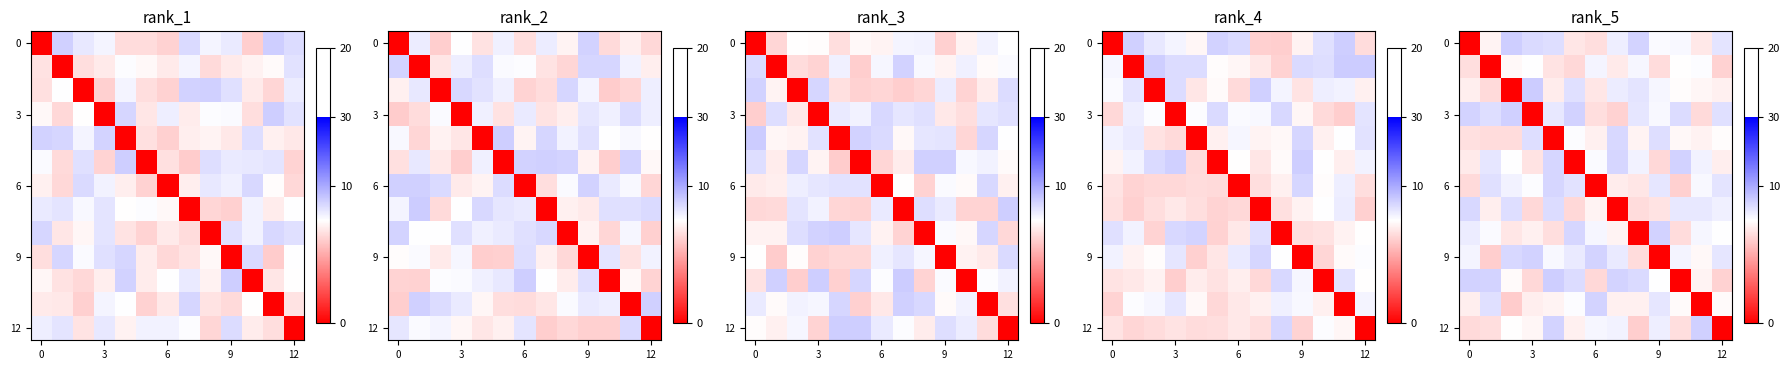

How many series are shown in this chart?

13